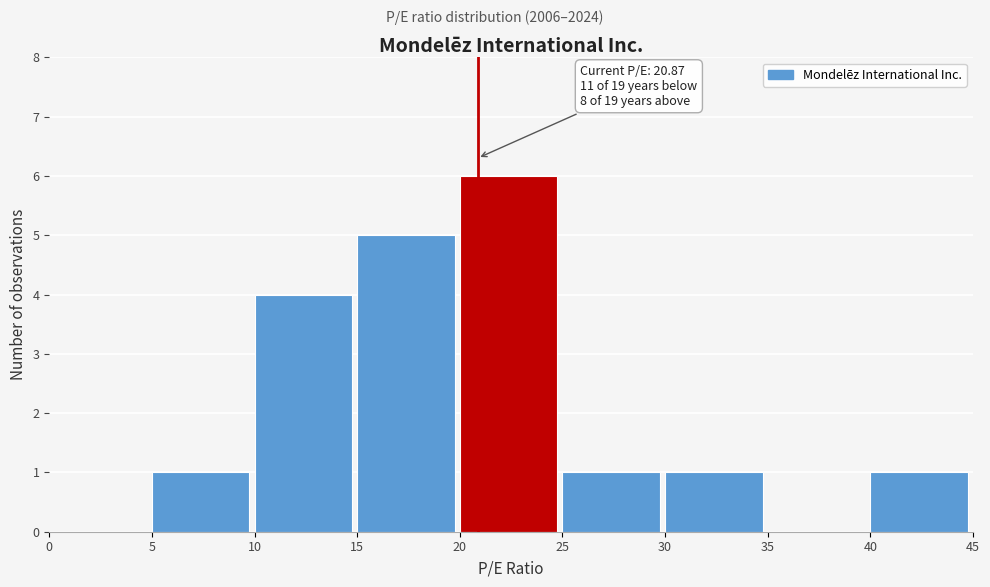

Over which range of the x-axis is the bar tallest?

20 to 25